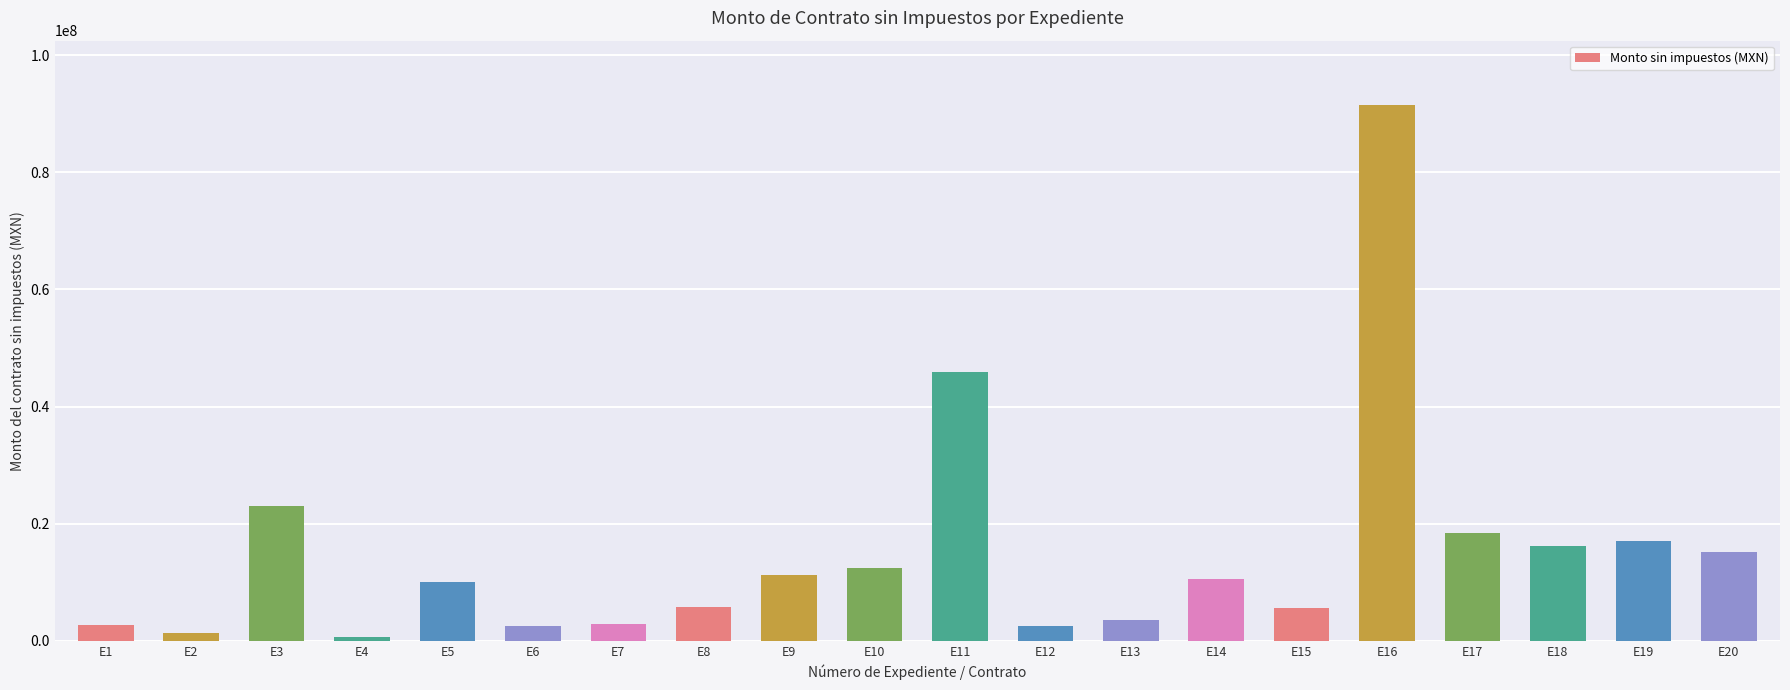

What is the change in value from E3 to E12?

-20511718.5